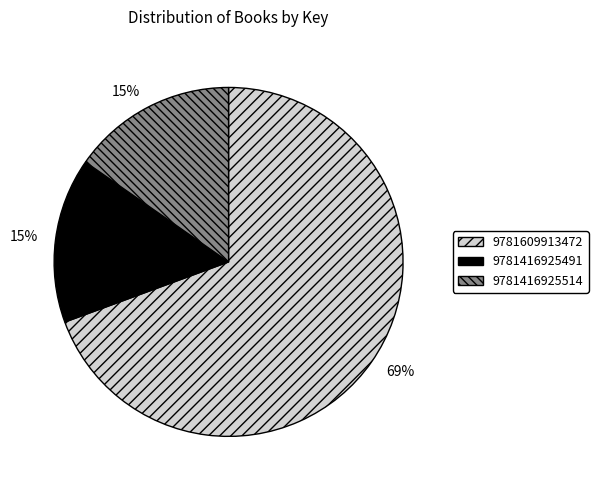

Is the sum of 9781416925491 and 9781416925514 greater than half?

No